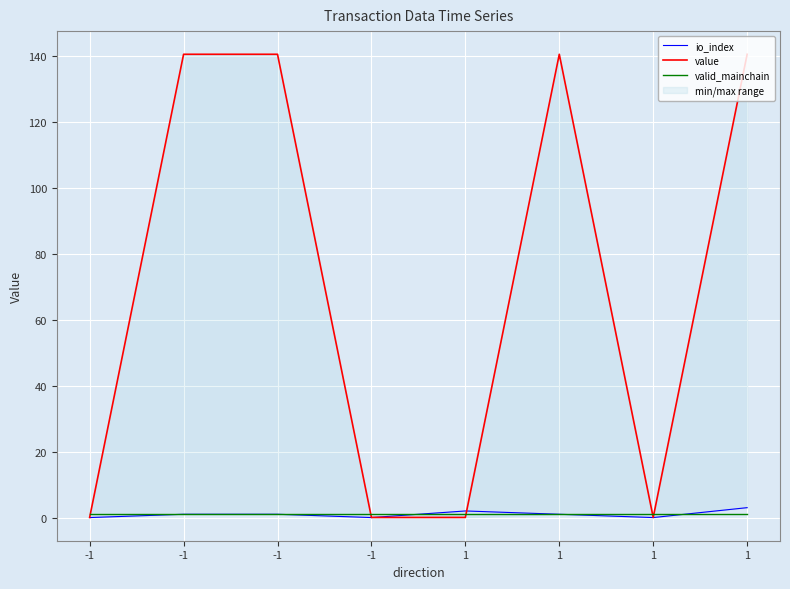

Is this an area chart (filled region under the line)?

No